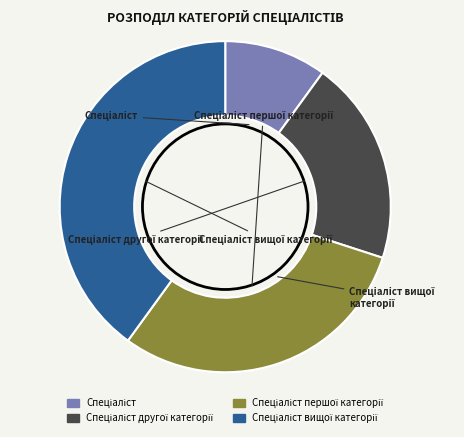

Is there any slice that represents more than half of the pie?

No